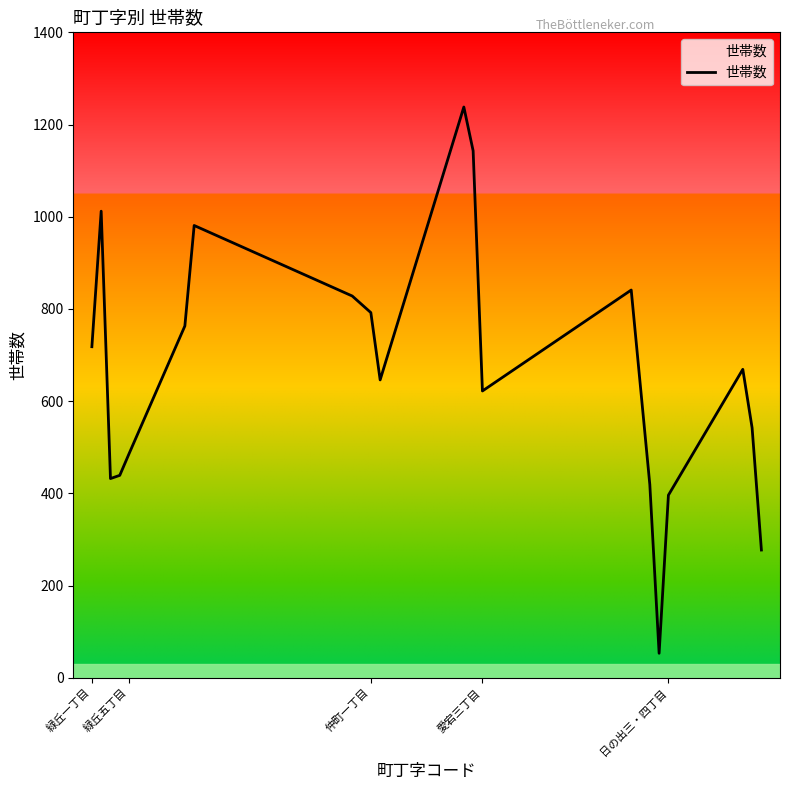

What is the maximum value shown in the chart?

1238